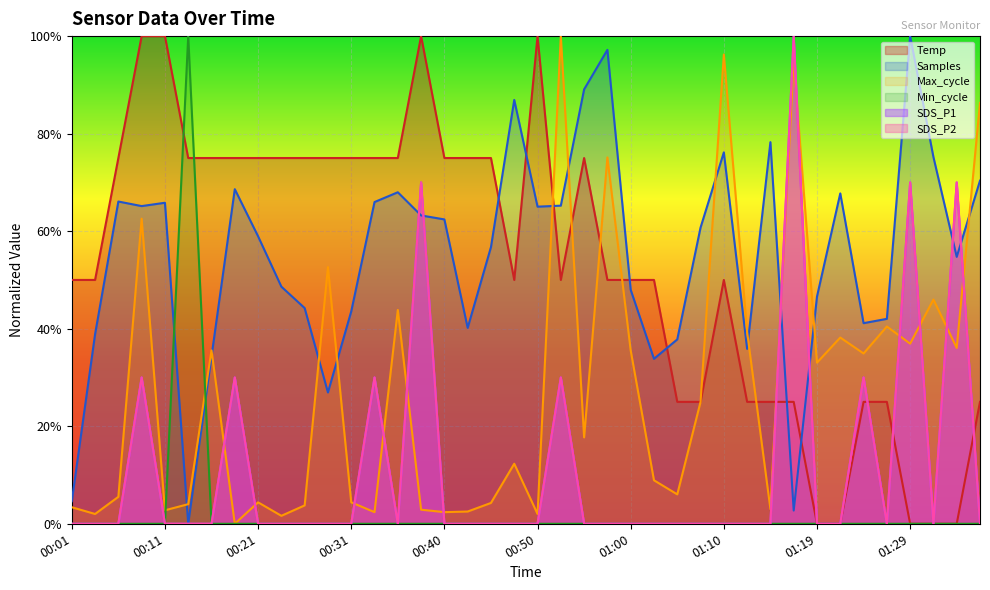

At how many categories does at least one series exceed 0?

37